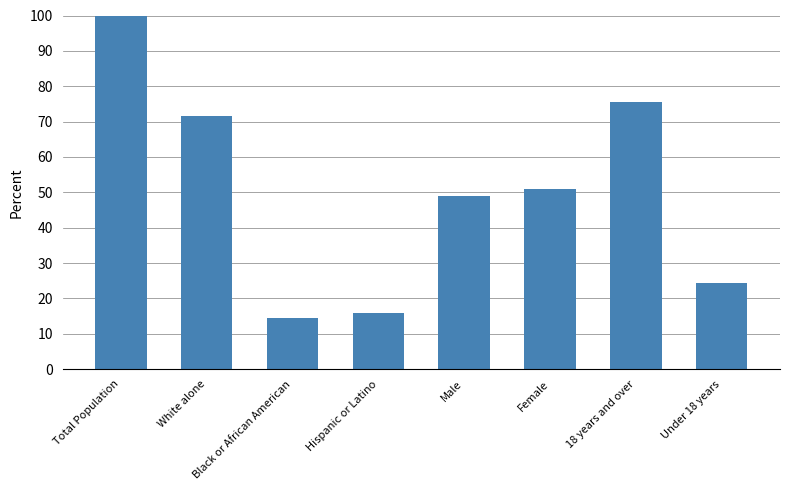

True or false: the data shows 76.3 at Male.

False